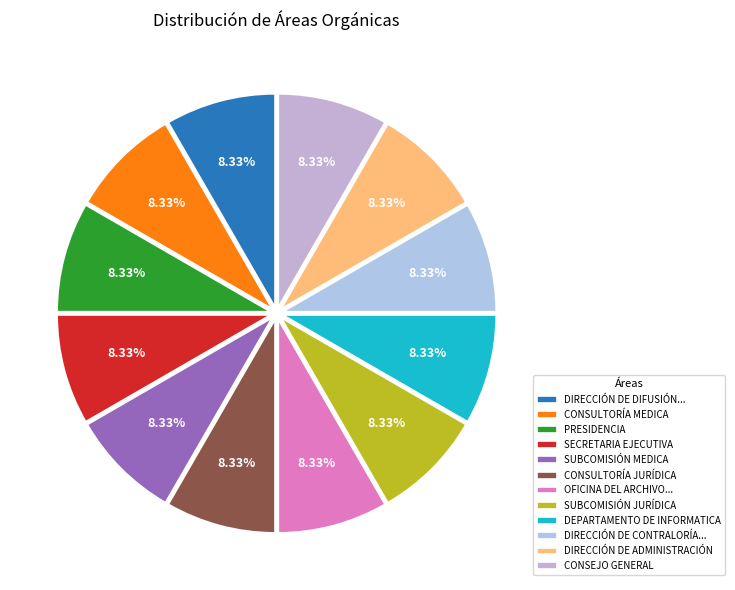

To the nearest percent, what portion does CONSULTORÍA MEDICA represent?

8%